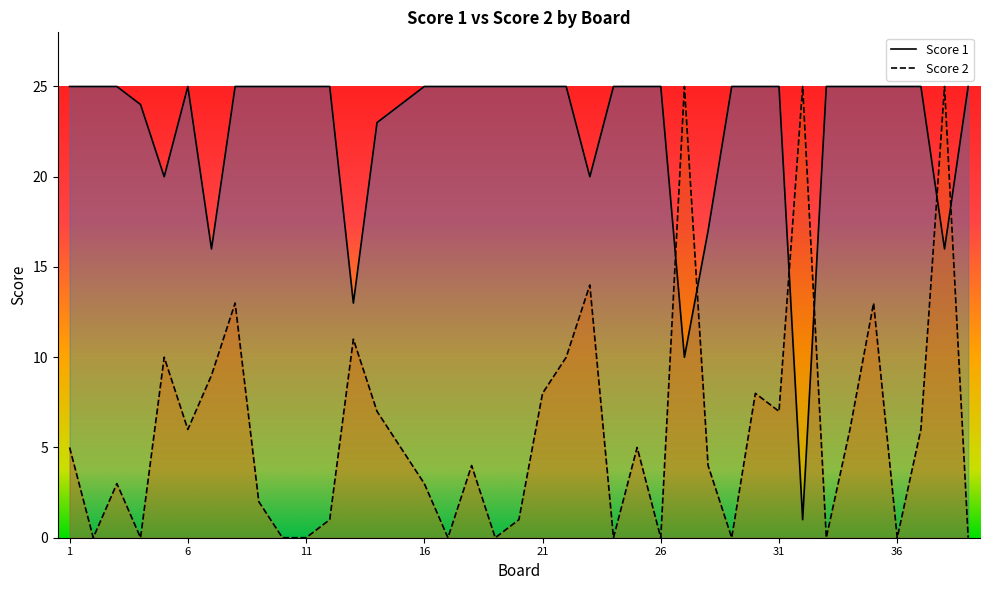

Reading left to right, what are all the values shown in this chart?

Score 1: 25	25	25	24	20	25	16	25	25	25	25	25	13	23	24	25	25	25	25	25	25	25	20	25	25	25	10	17	25	25	25	1	25	25	25	25	25	16	25
Score 2: 5	0	3	0	10	6	9	13	2	0	0	1	11	7	5	3	0	4	0	1	8	10	14	0	5	0	25	4	0	8	7	25	0	6	13	0	6	25	0